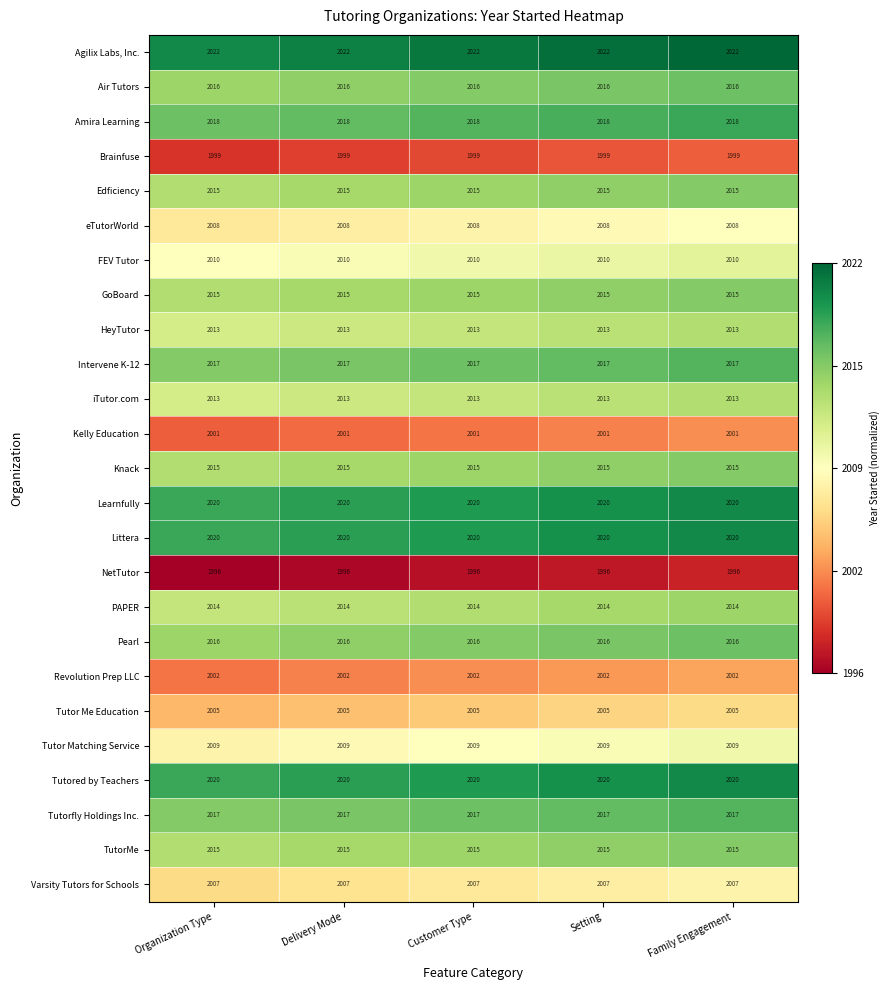

Is it true that Agilix Labs, Inc. equals 2022 at Delivery Mode?

True